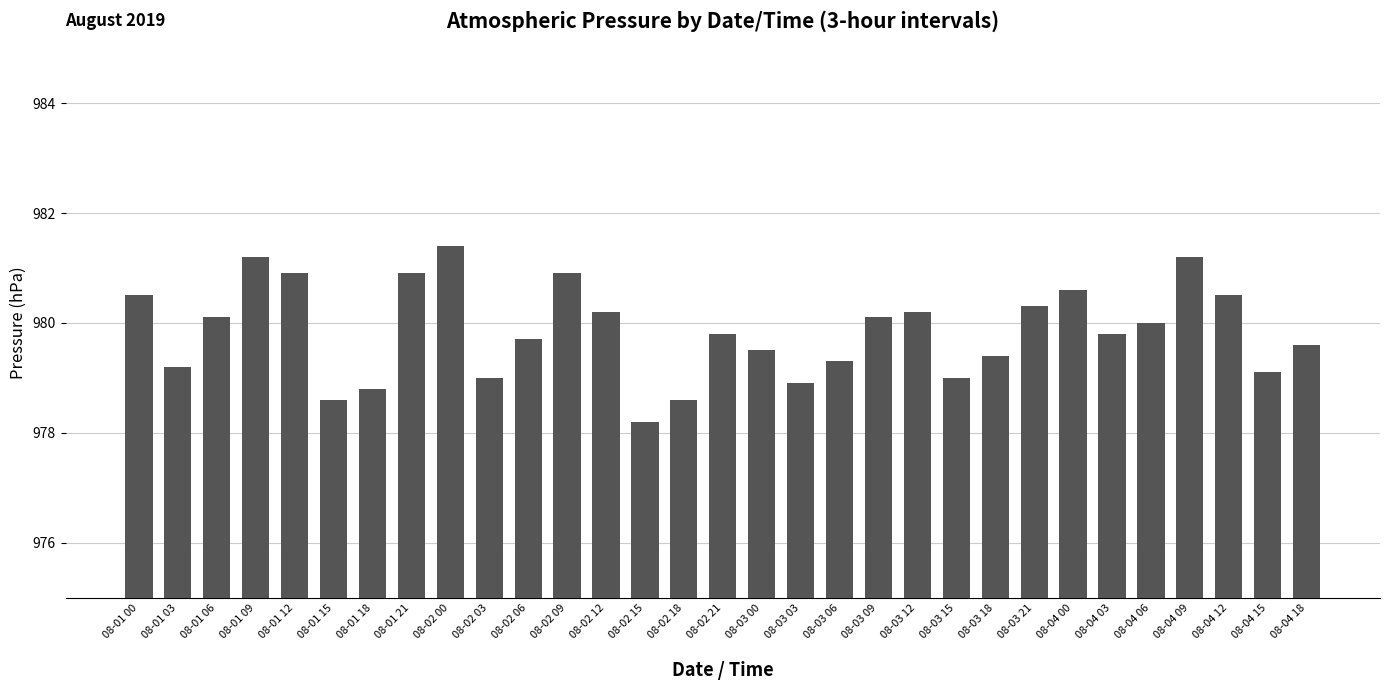

At which label does the data first exceed 979?

08-01 00